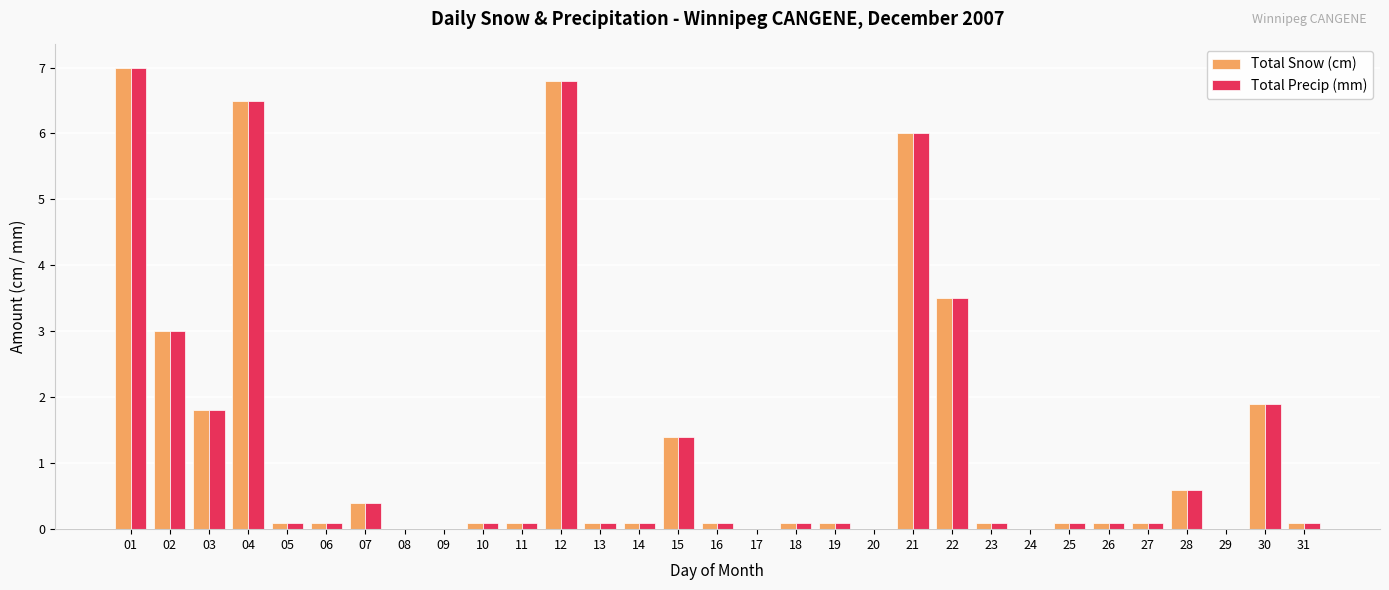

True or false: Total Precip (mm) has a value of 0.0 at 08.

True